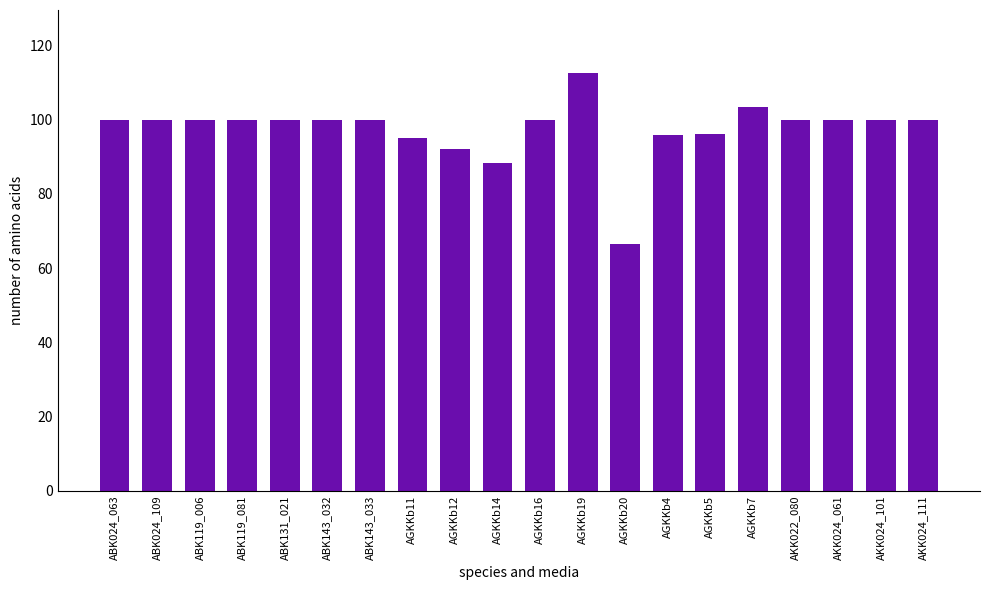

What position from the right is AGKKb20?

8